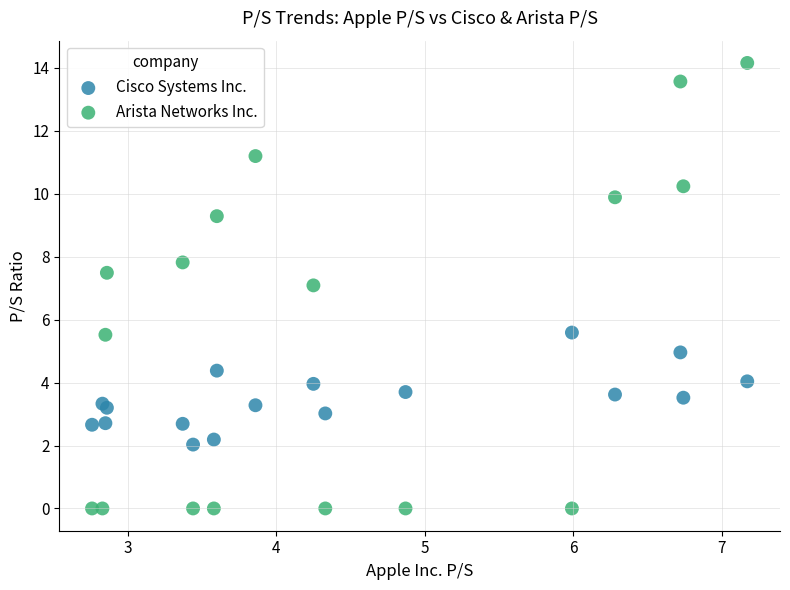

What are all the series names shown in the legend?

Cisco Systems Inc., Arista Networks Inc.